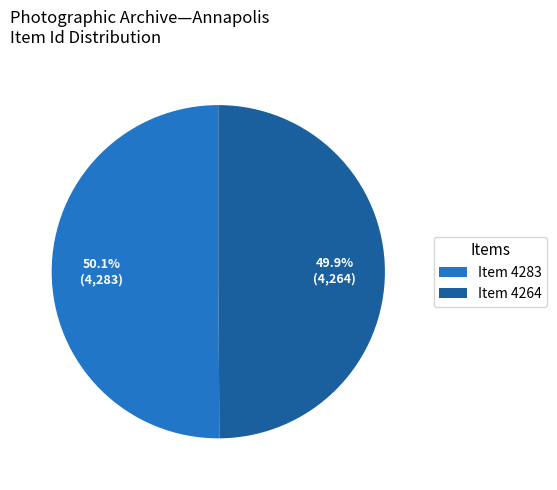

Combined, do Item 4283 and Item 4264 account for over 50%?

Yes